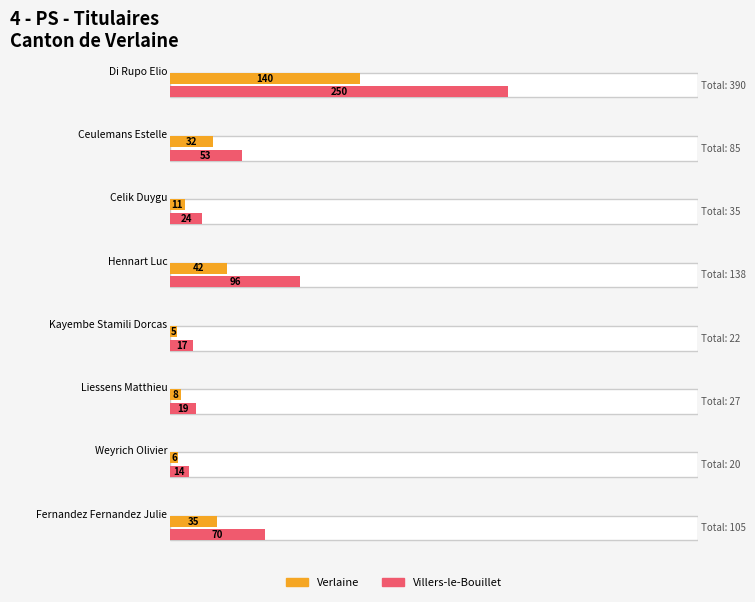

What is the maximum value shown in the chart?

250